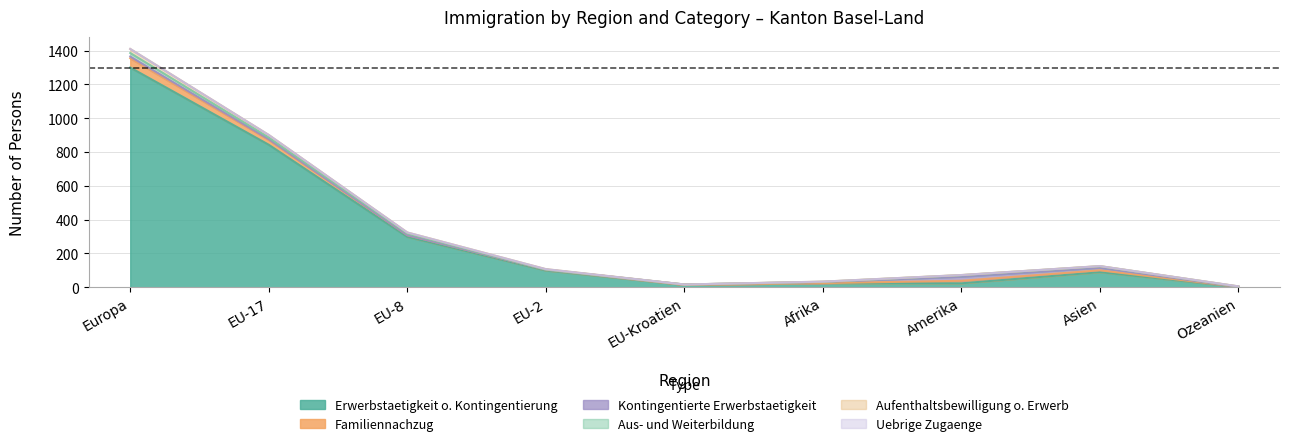

What is the label of the 7th point from the right?

EU-8